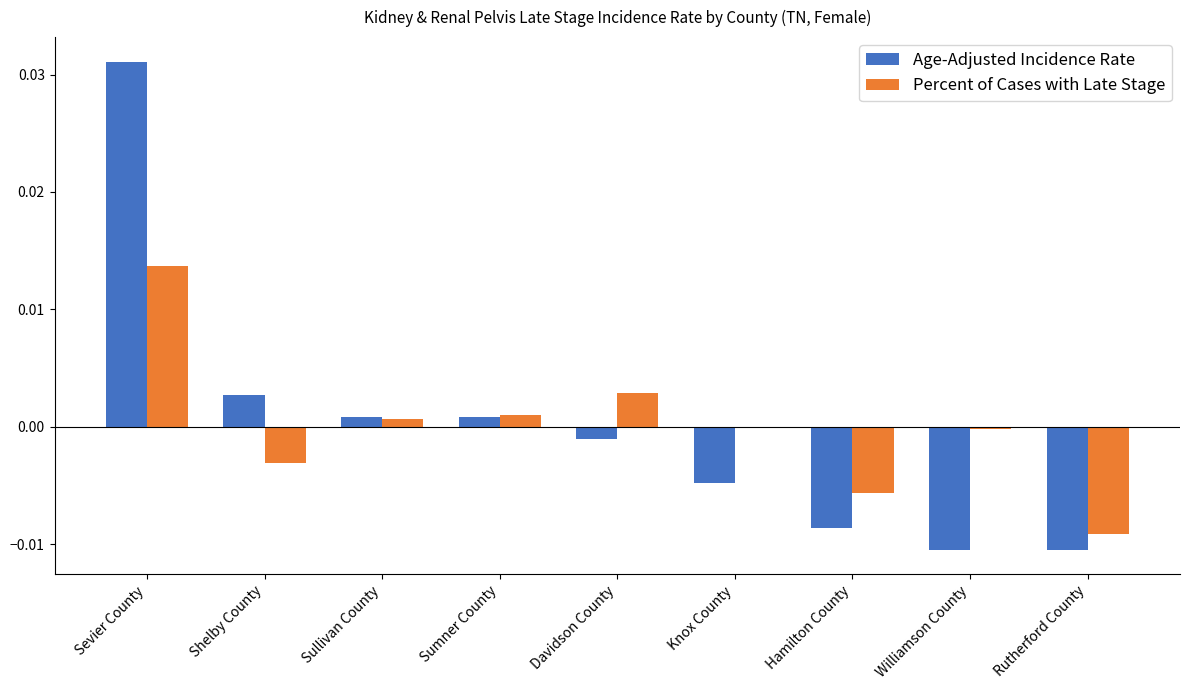

At which category is the sum across all series the highest?

Sevier County